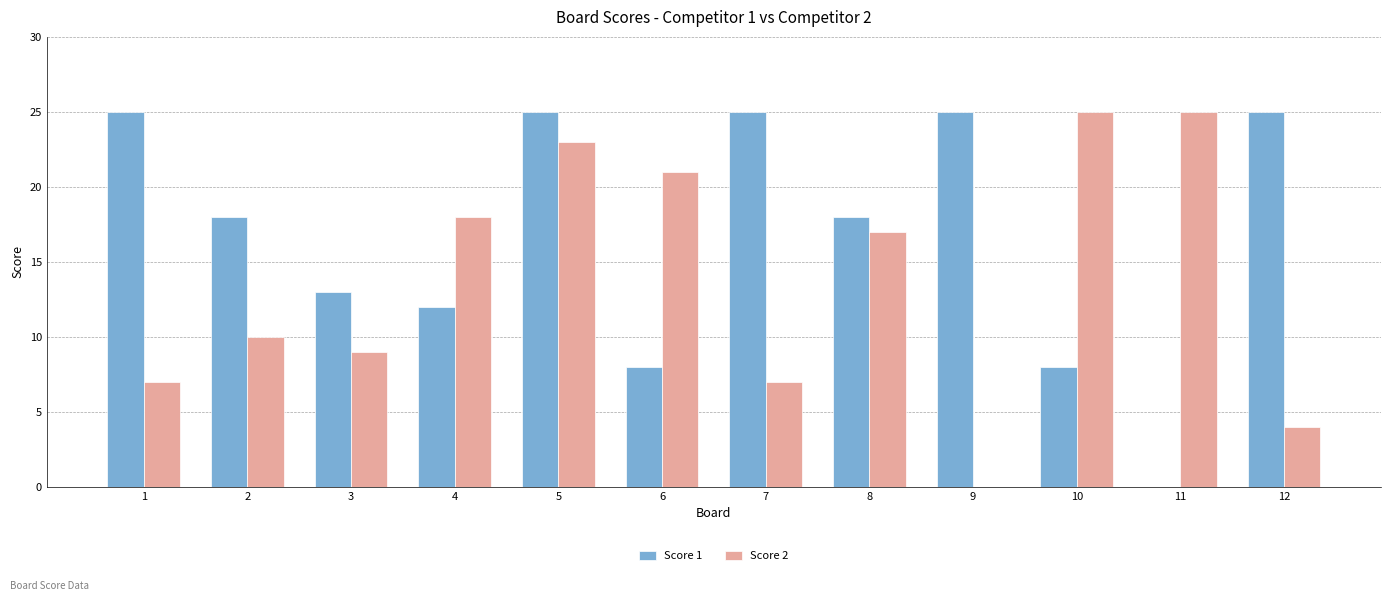

How many groups of bars are there?

12